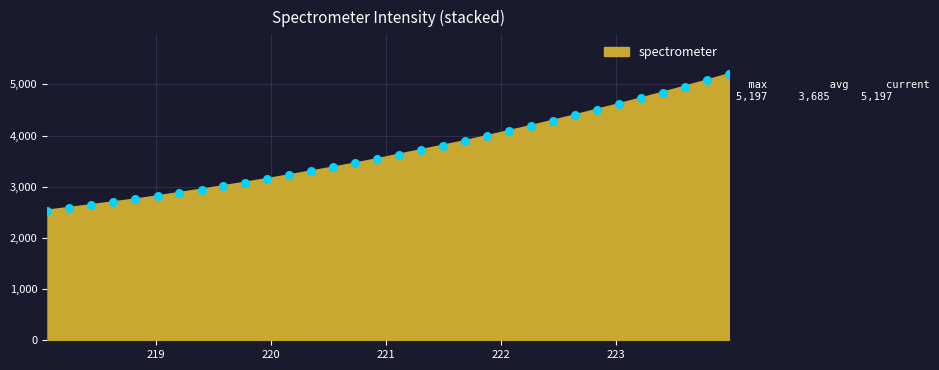

What is the difference between the maximum and minimum values?

2662.1